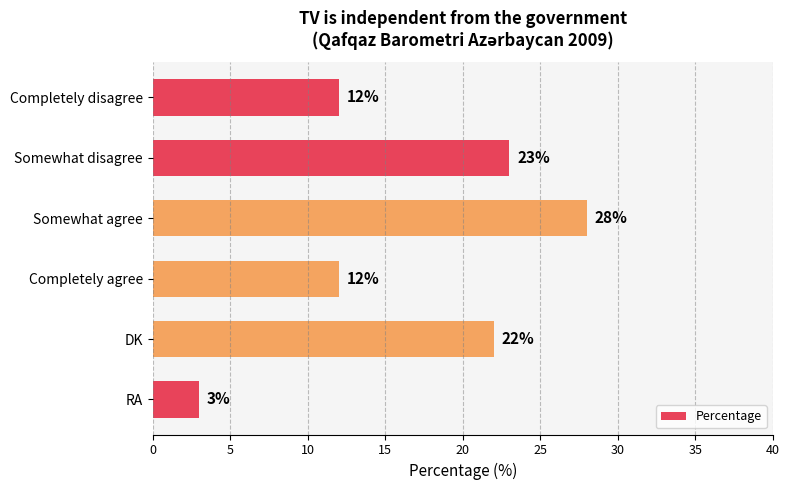

What is the greatest value displayed?

28